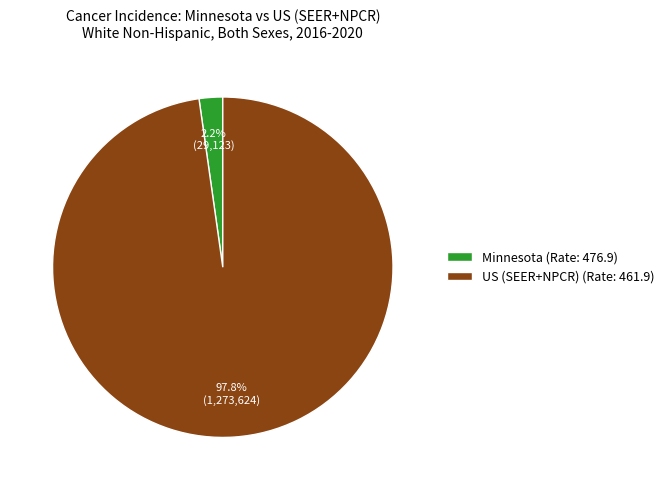

Rank the categories by value from highest to lowest.

US (SEER+NPCR), Minnesota